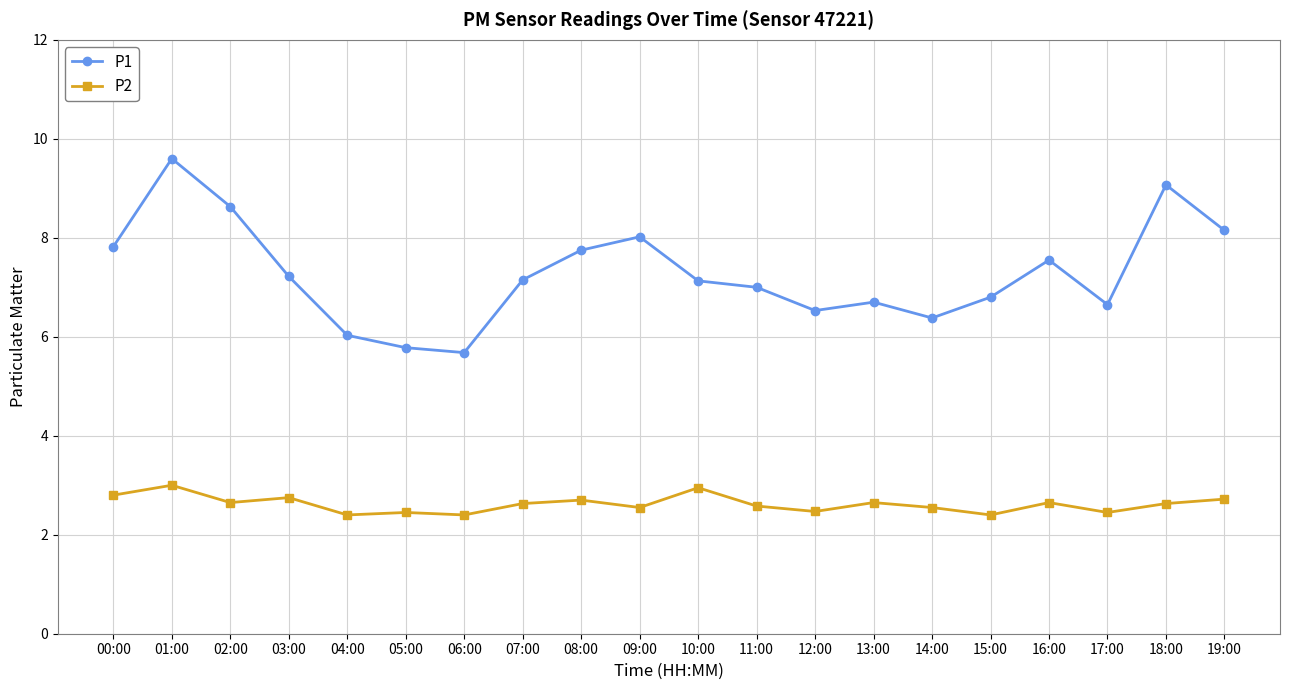

Between 10:00 and 18:00, which series saw the biggest shift?

P1